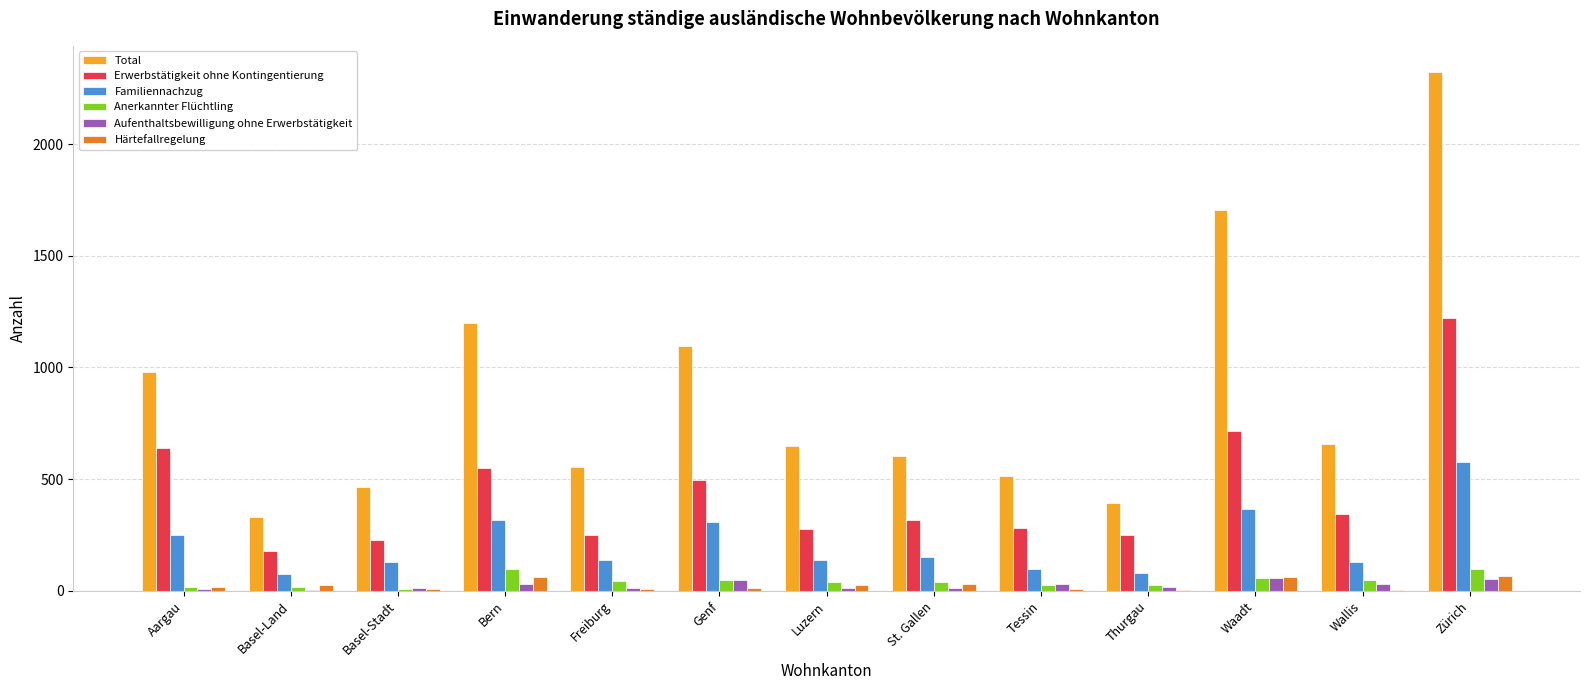

Between Freiburg and Waadt, which series saw the biggest shift?

Total